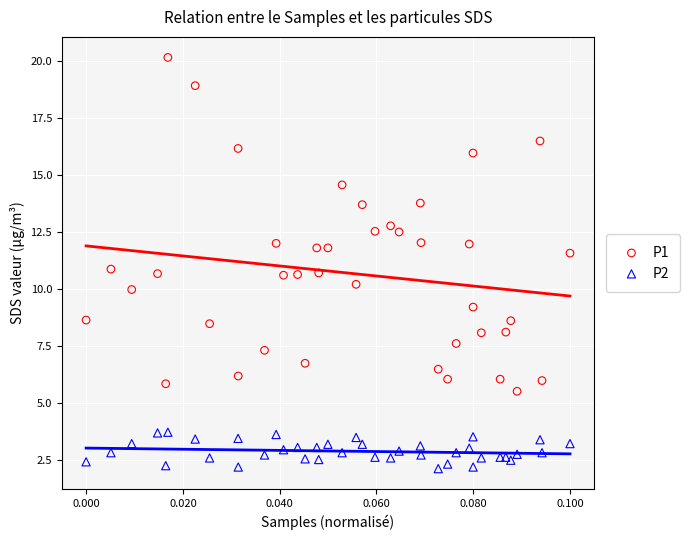

Which series reaches the minimum Y coordinate?

P2